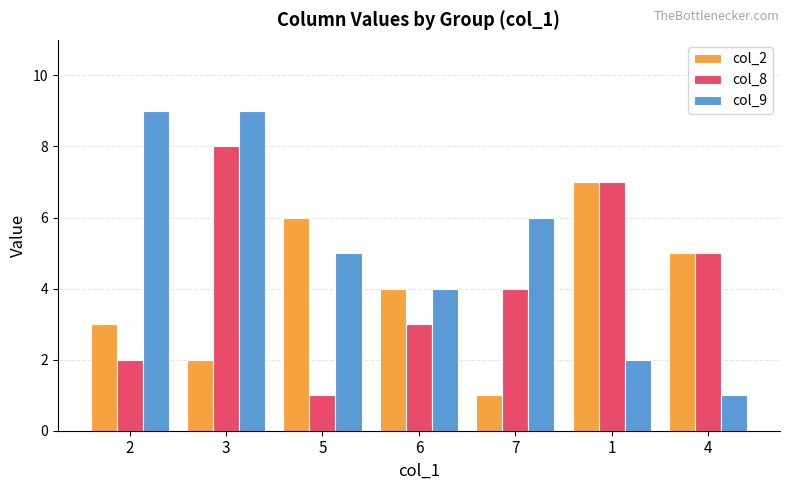

What is the approximate value of col_9 at 4?

1